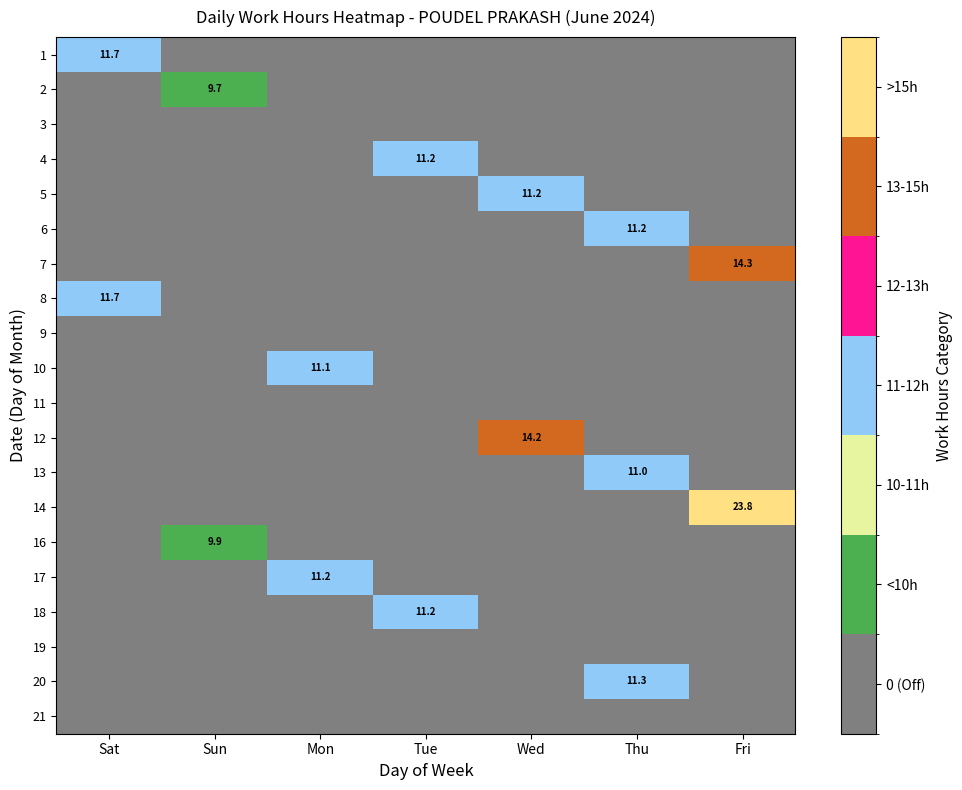

The value of 6 at Thu is 11.2. True or false?

True